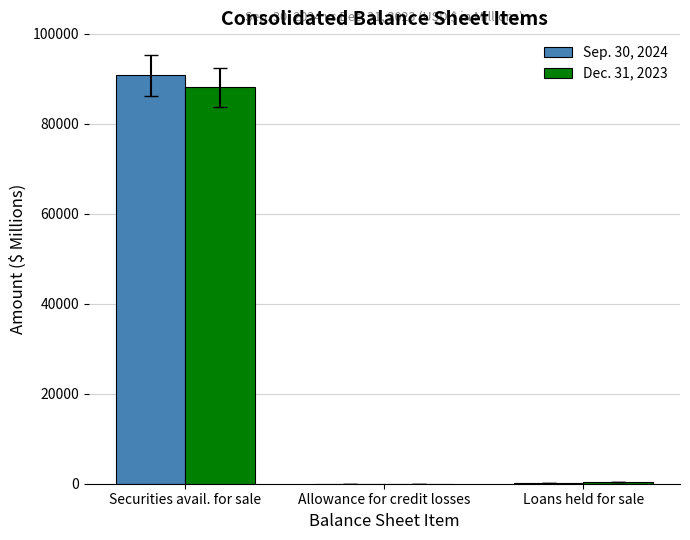

Where does the Sep. 30, 2024 series first go above 77?

Securities avail. for sale